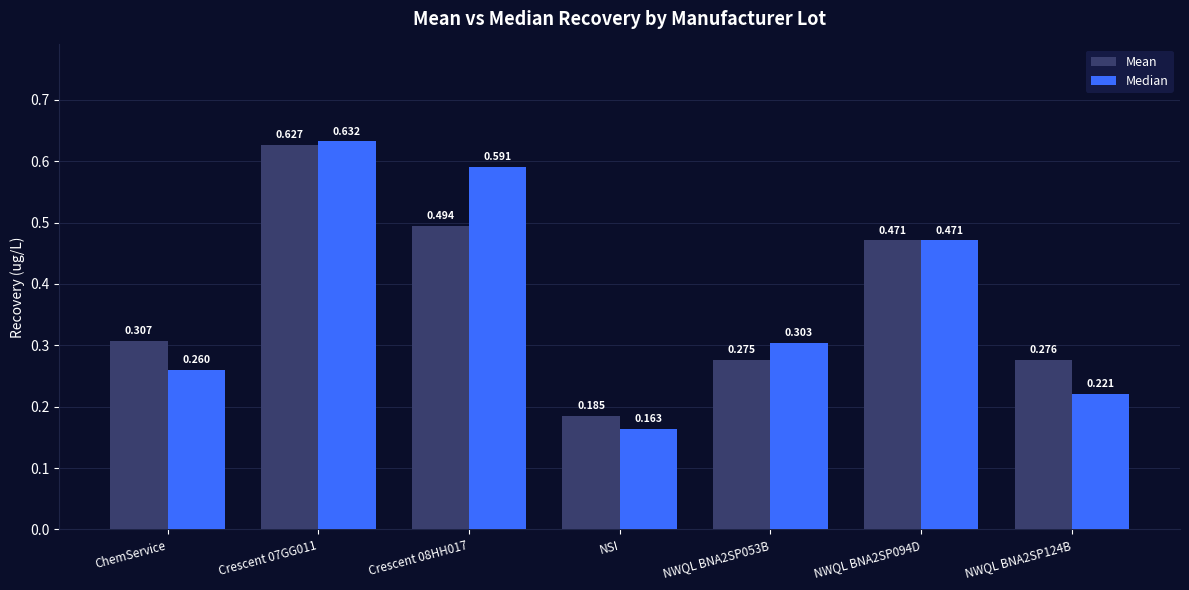

What is the label of the 5th bar from the right?

Crescent 08HH017